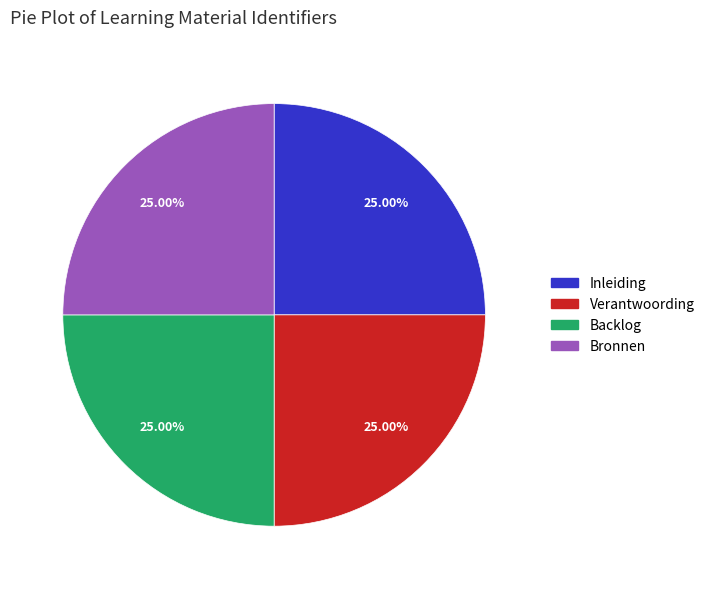

Is it true that Verantwoording is 25% of the pie?

True